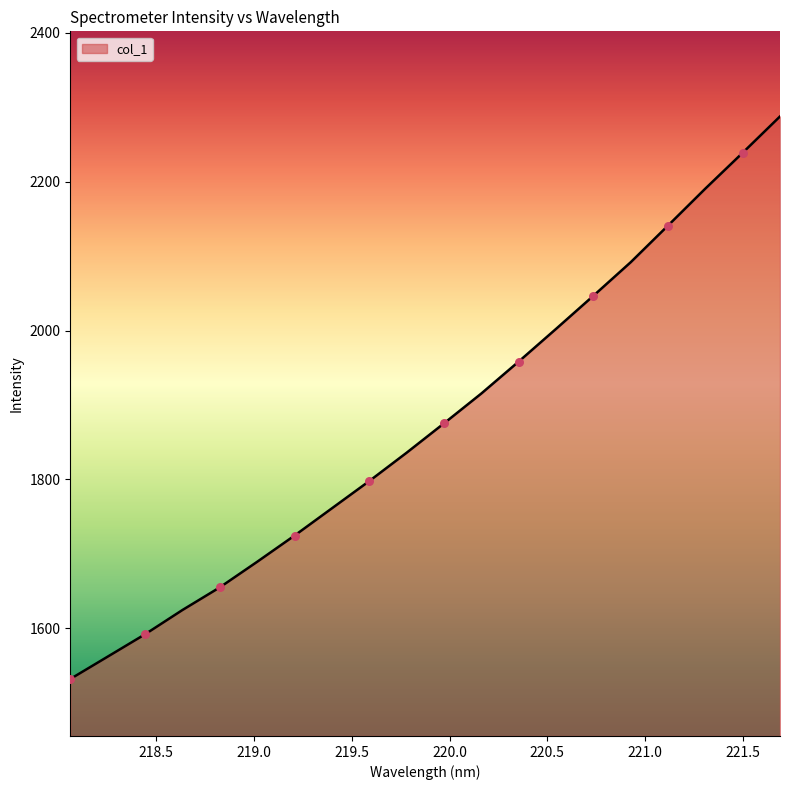

What is the difference between the maximum and minimum values?

756.1